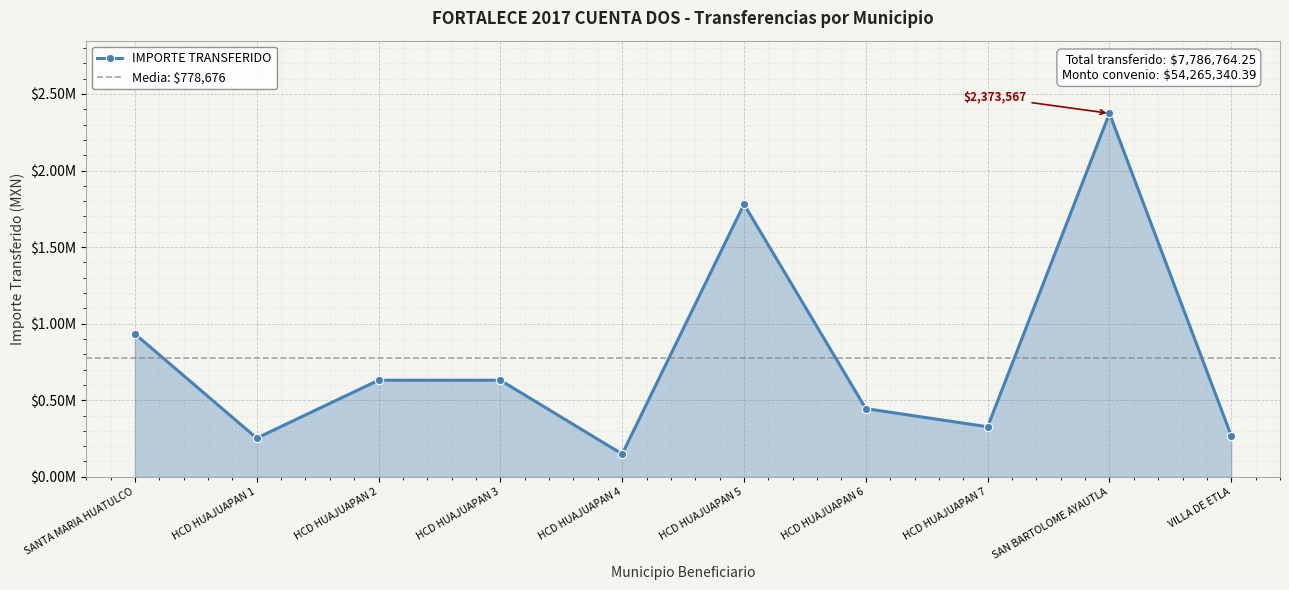

How many interior local valleys (lower than both neighbors) does the data have?

3